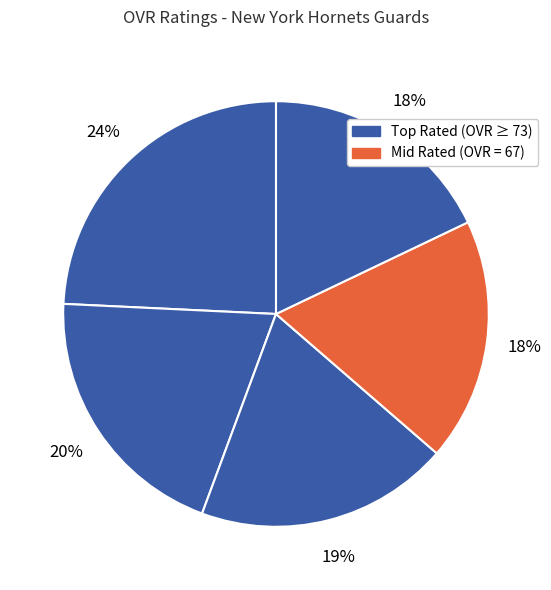

Does any single category account for the majority?

No